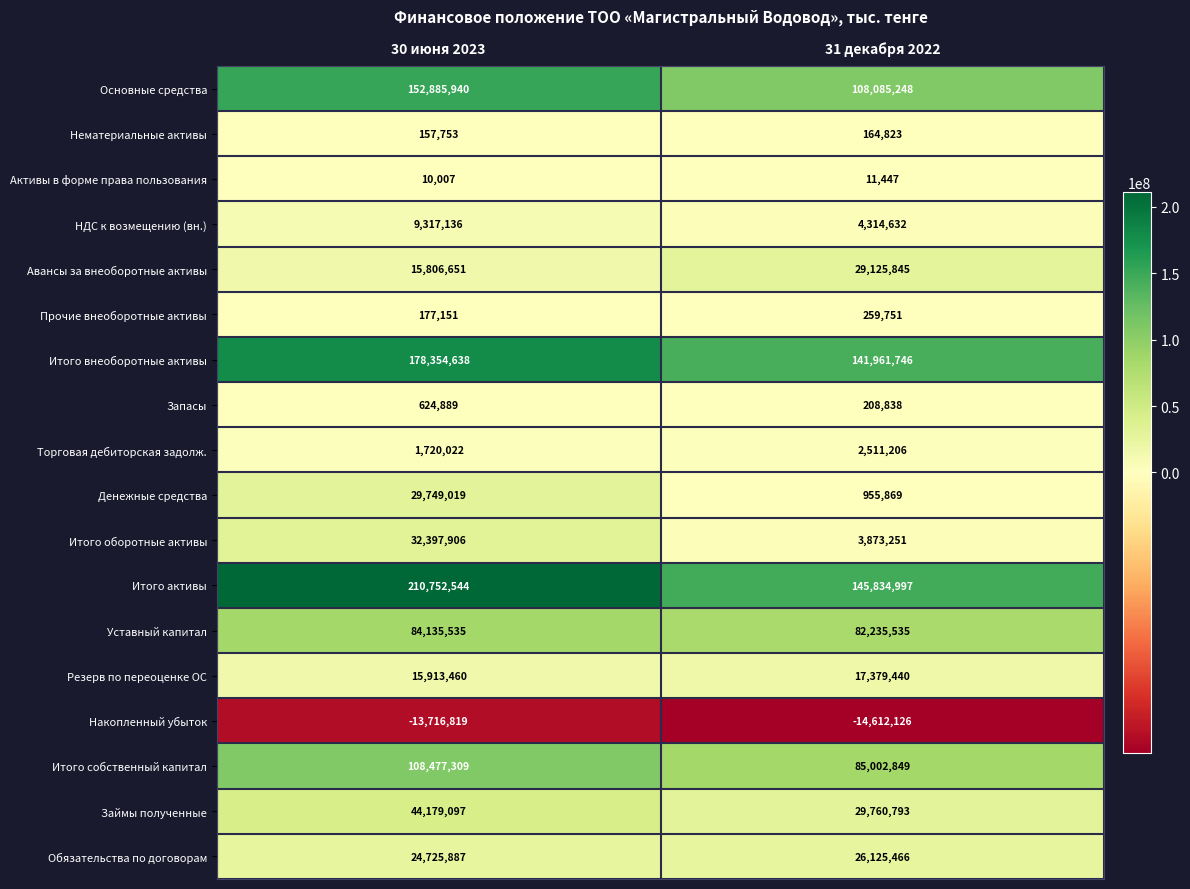

Which series has the widest spread of values?

Итого активы